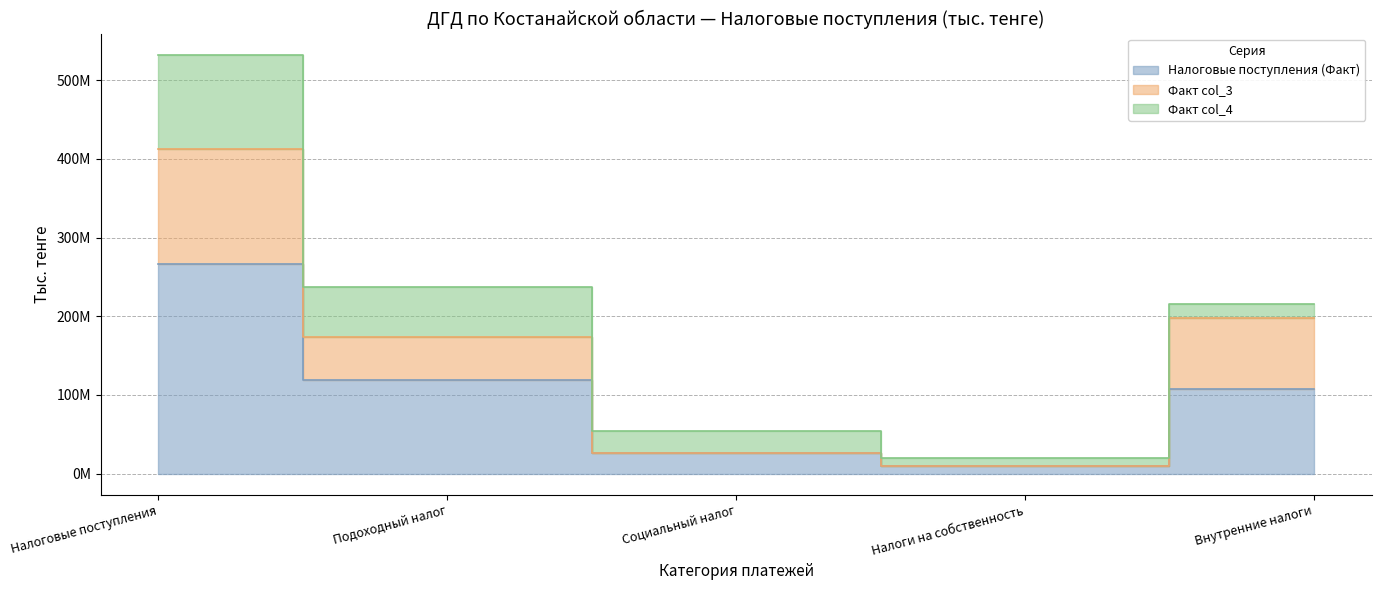

What is the approximate value of Факт col_3 at Налоги на собственность, to the nearest 10?

9672720